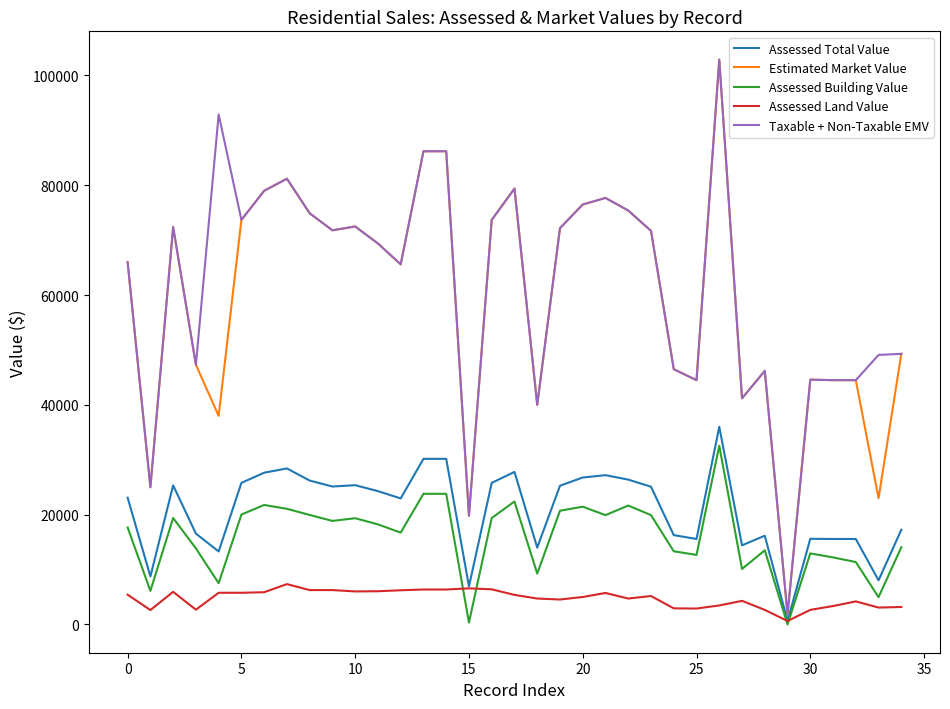

What is the average value of the Assessed Land Value series?

4764